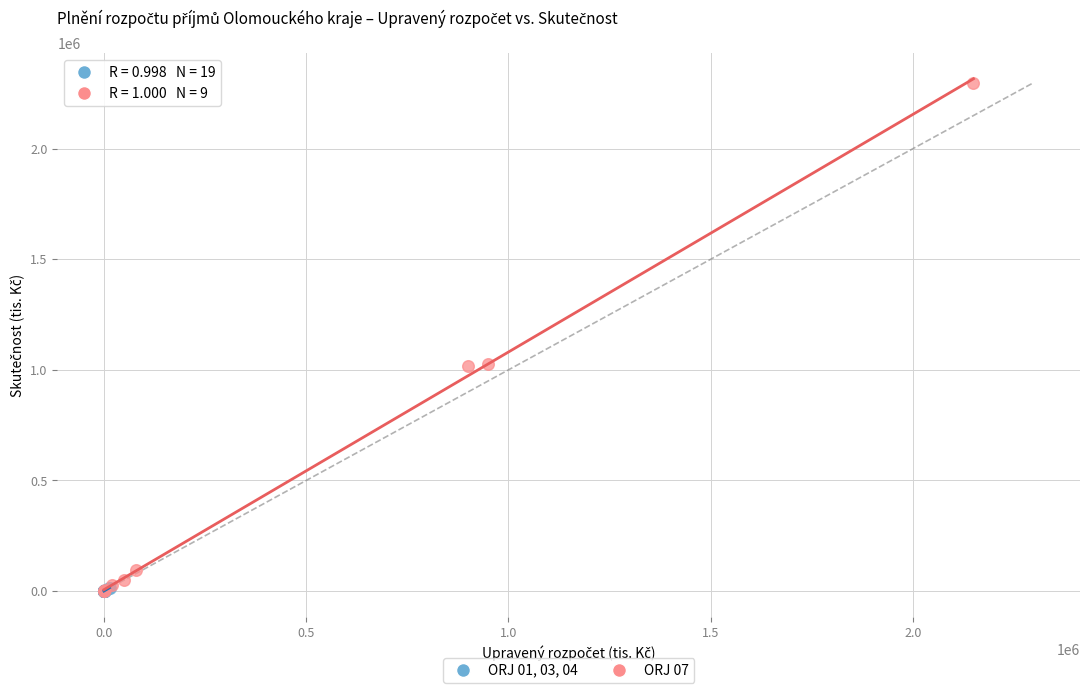

Which series has the widest spread of Y values?

ORJ 07